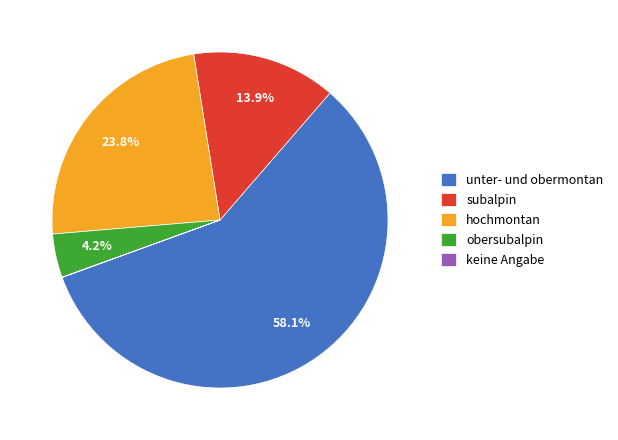

Combined, do hochmontan and subalpin account for over 50%?

No